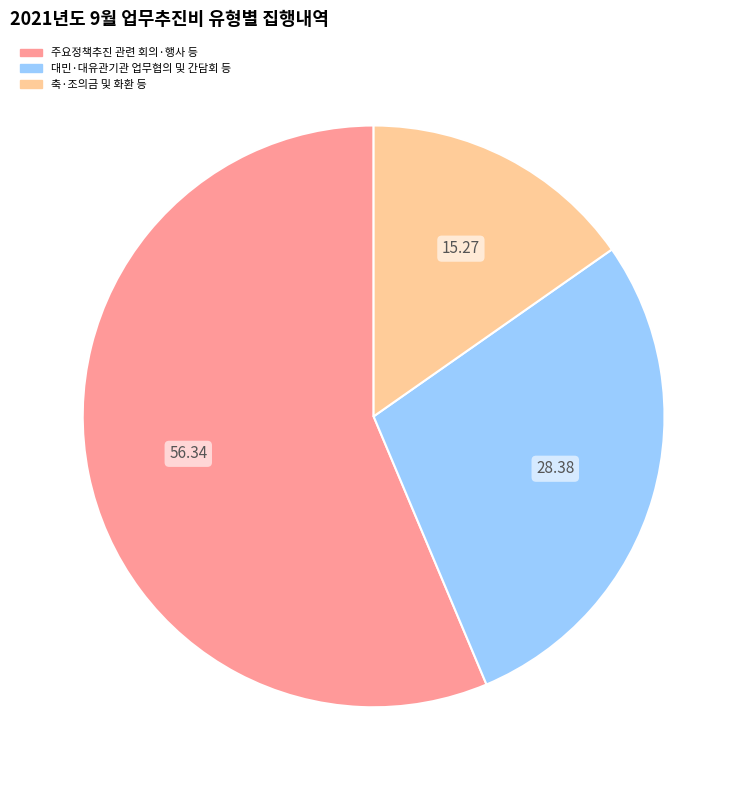

How many segments does this pie chart have?

3